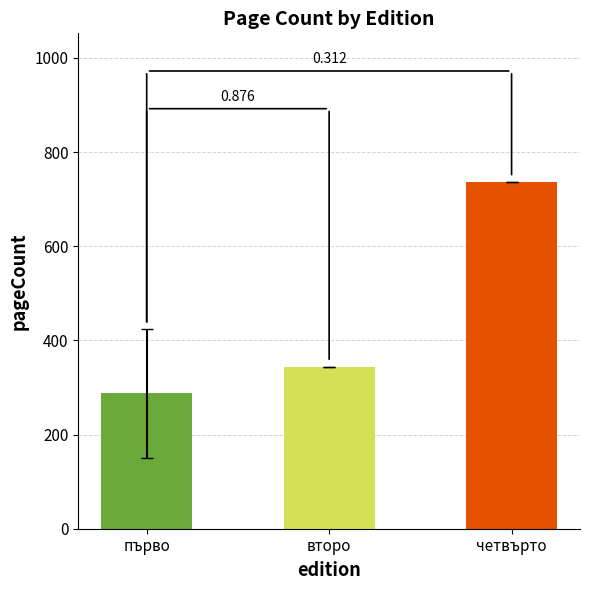

How many bars are there in total?

3